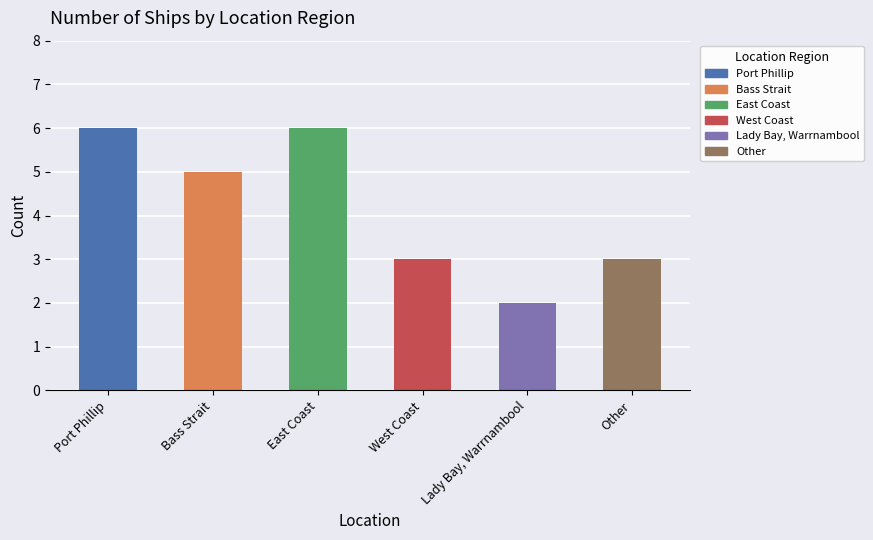

Reading left to right, transcribe all the data shown in this chart.

Port Phillip=6	Bass Strait=5	East Coast=6	West Coast=3	Lady Bay, Warrnambool=2	Other=3